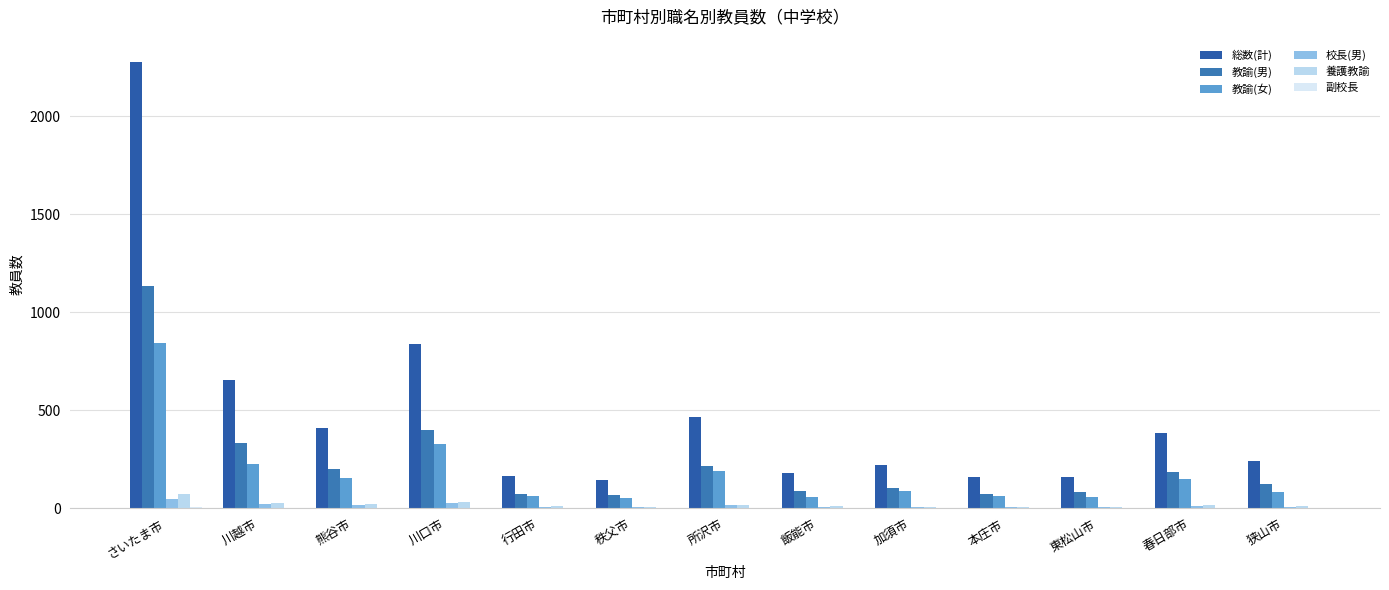

Reading left to right, list all the values displayed in this chart.

総数(計): さいたま市=2276	川越市=654	熊谷市=409	川口市=836	行田市=163	秩父市=146	所沢市=465	飯能市=181	加須市=220	本庄市=161	東松山市=159	春日部市=386	狭山市=242
教諭(男): さいたま市=1135	川越市=335	熊谷市=199	川口市=401	行田市=72	秩父市=65	所沢市=217	飯能市=87	加須市=104	本庄市=74	東松山市=82	春日部市=184	狭山市=123
教諭(女): さいたま市=845	川越市=224	熊谷市=154	川口市=326	行田市=64	秩父市=50	所沢市=190	飯能市=59	加須市=87	本庄市=62	東松山市=59	春日部市=149	狭山市=84
校長(男): さいたま市=48	川越市=20	熊谷市=14	川口市=25	行田市=8	秩父市=8	所沢市=15	飯能市=8	加須市=6	本庄市=4	東松山市=4	春日部市=10	狭山市=7
養護教諭: さいたま市=74	川越市=28	熊谷市=20	川口市=31	行田市=9	秩父市=8	所沢市=15	飯能市=9	加須市=8	本庄市=7	東松山市=6	春日部市=16	狭山市=9
副校長: さいたま市=4	川越市=0	熊谷市=0	川口市=0	行田市=0	秩父市=0	所沢市=0	飯能市=0	加須市=0	本庄市=0	東松山市=0	春日部市=0	狭山市=0